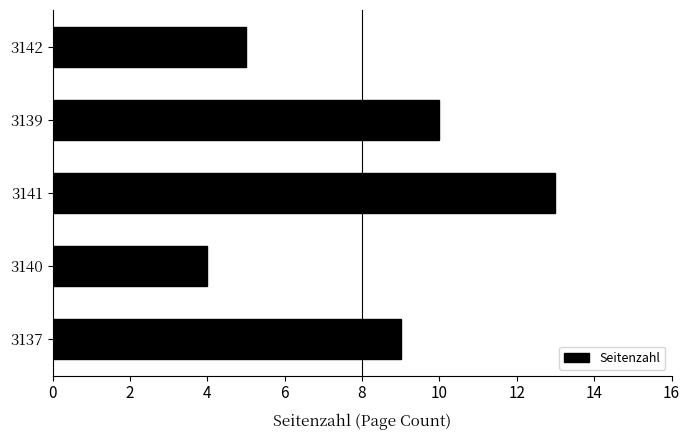

What is the greatest value displayed?

13